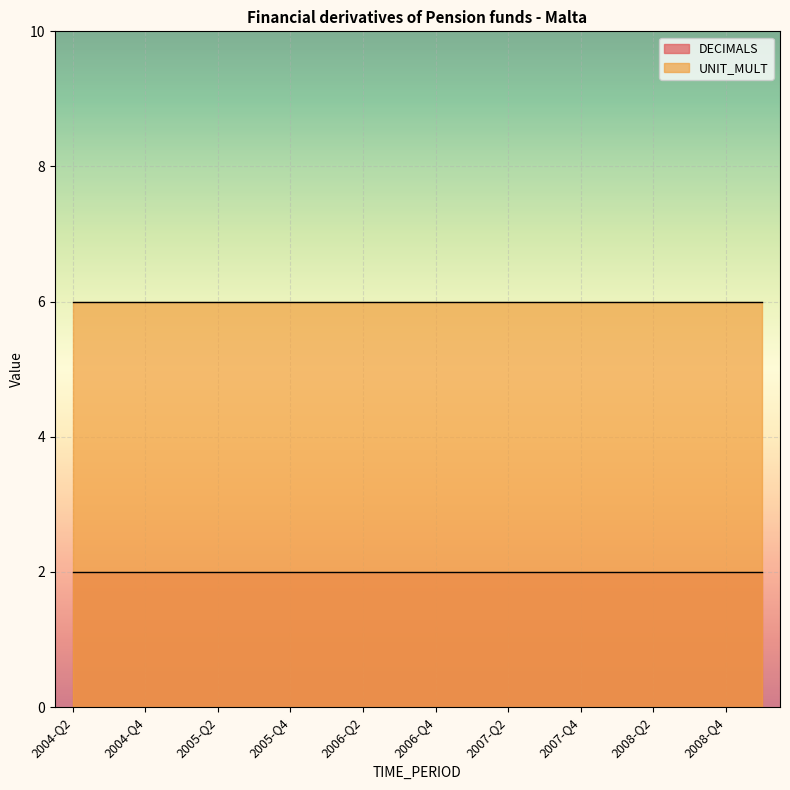

True or false: UNIT_MULT and DECIMALS cross at least once.

False